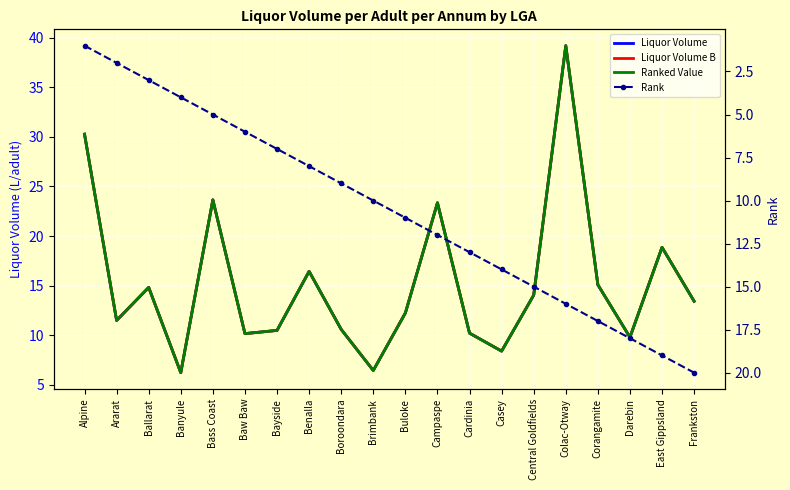

What is the difference between the highest and lowest values at Bayside?

3.5